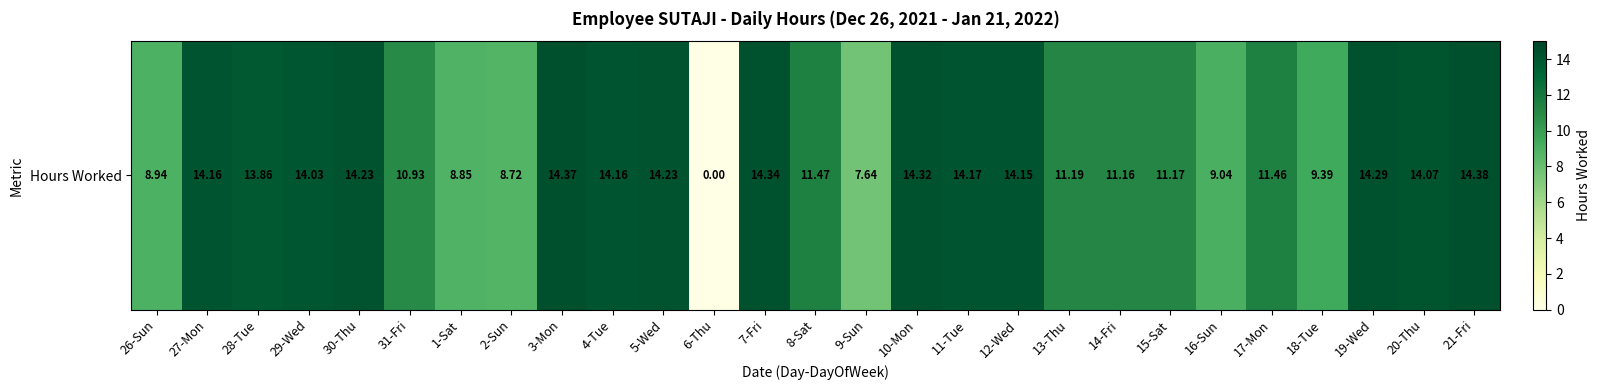

What is the difference between the maximum and second lowest values?

6.7